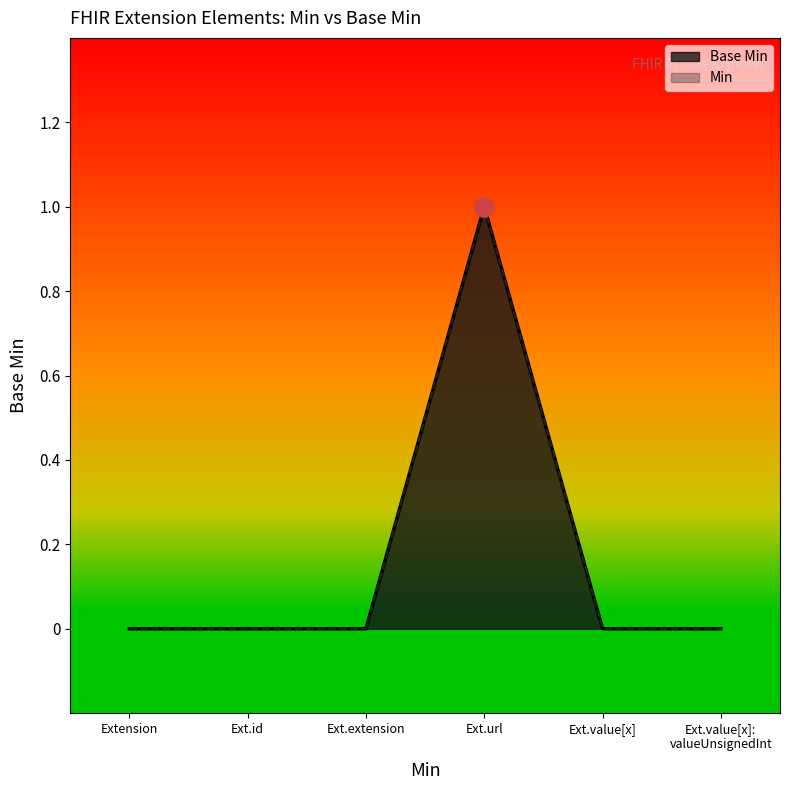

How many series are shown in this chart?

2